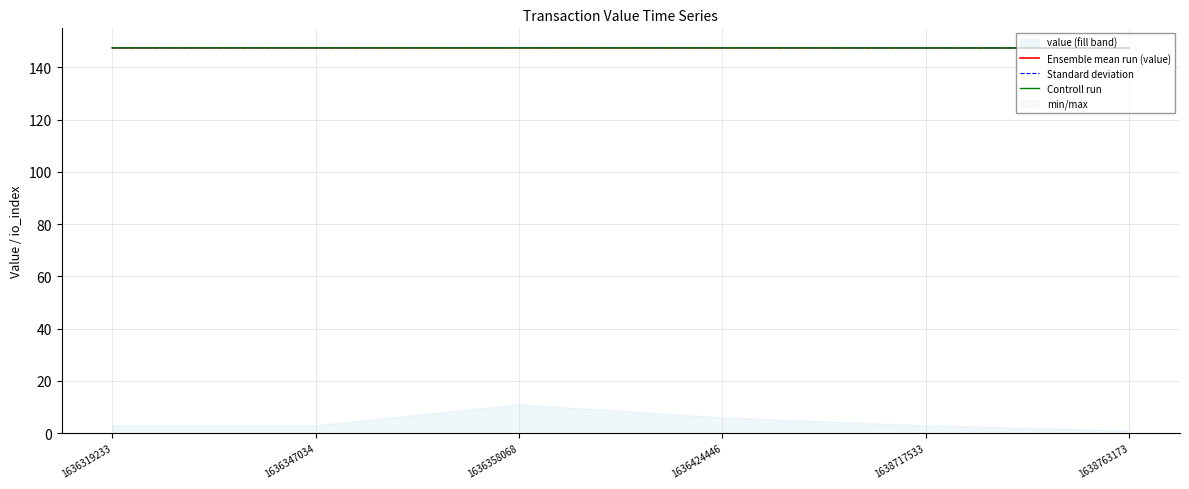

True or false: Standard deviation has a value of 147.6 at 1636358068.

True